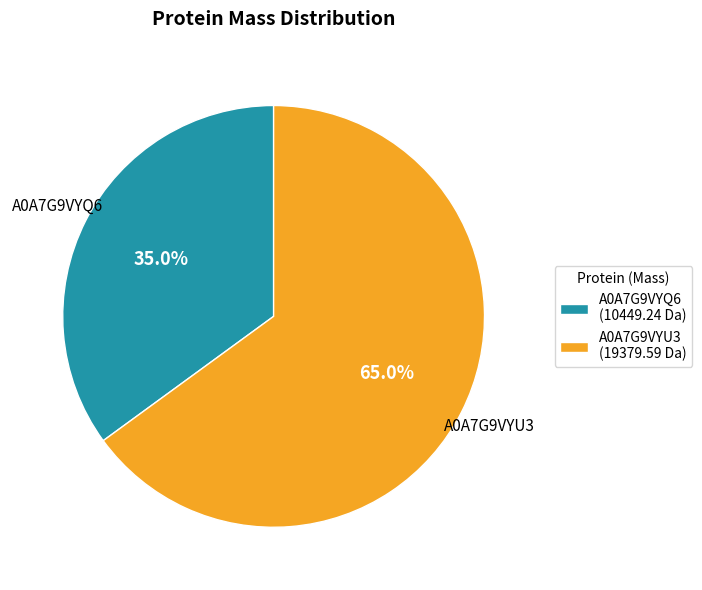

To the nearest percent, what percentage of the pie is A0A7G9VYQ6?

35%